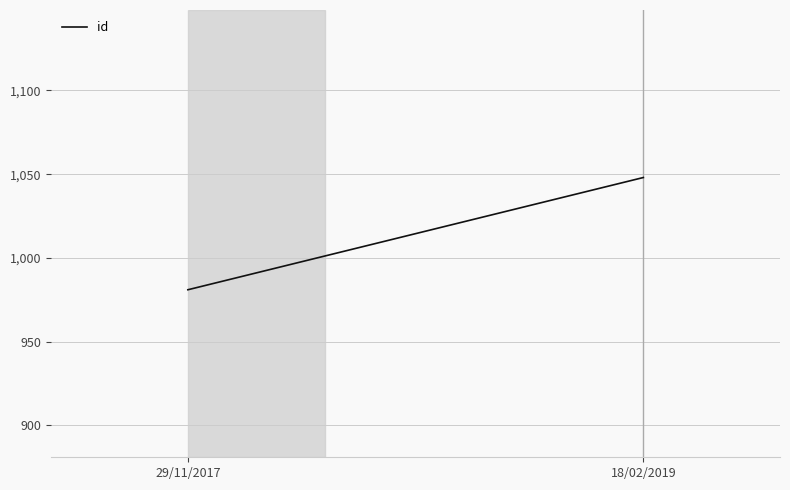

List the labels in order of value, largest first.

18/02/2019, 29/11/2017